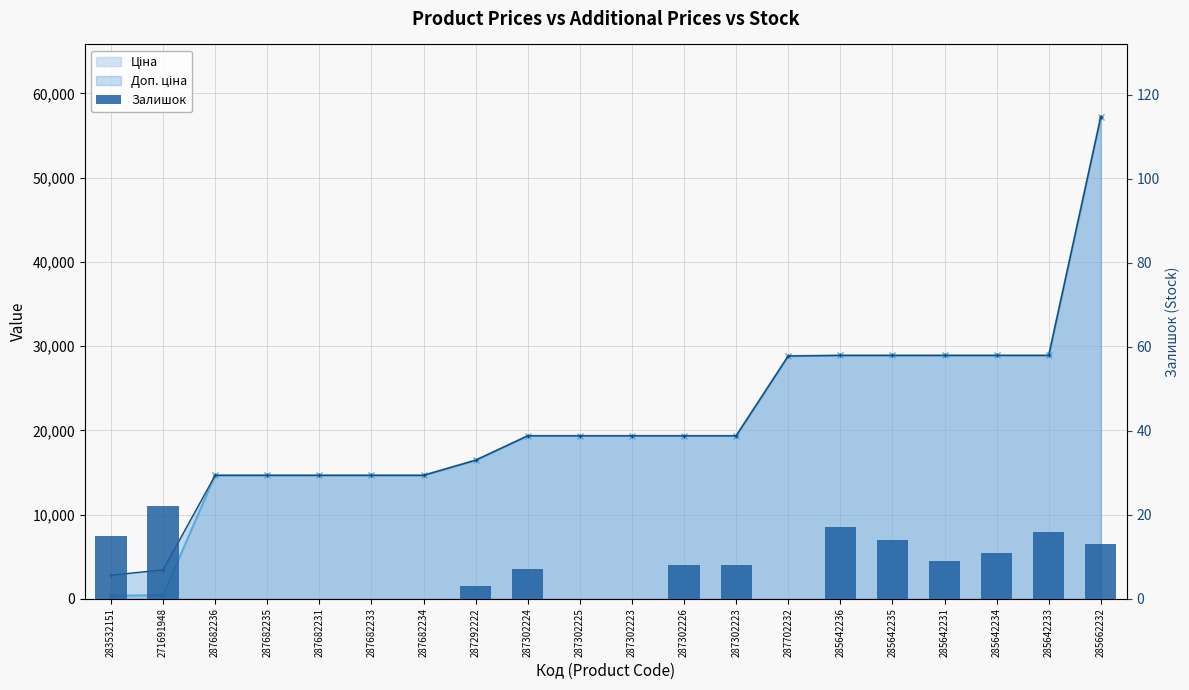

What is the difference between the maximum and minimum values?

22